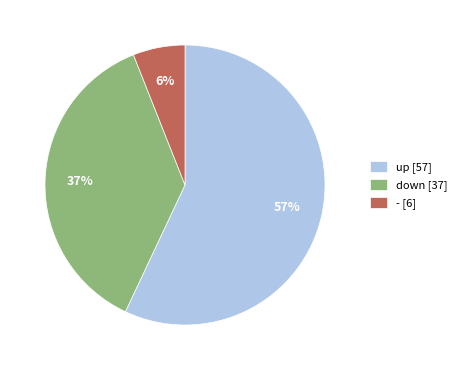

Count the number of slices in the pie.

3